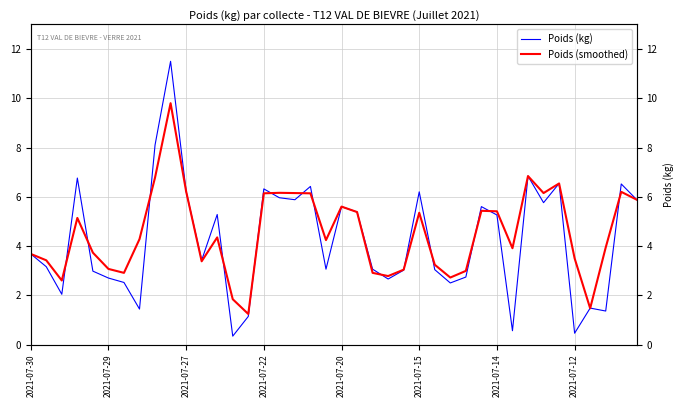

List the series in order of their peak value, lowest first.

Poids (smoothed), Poids (kg)